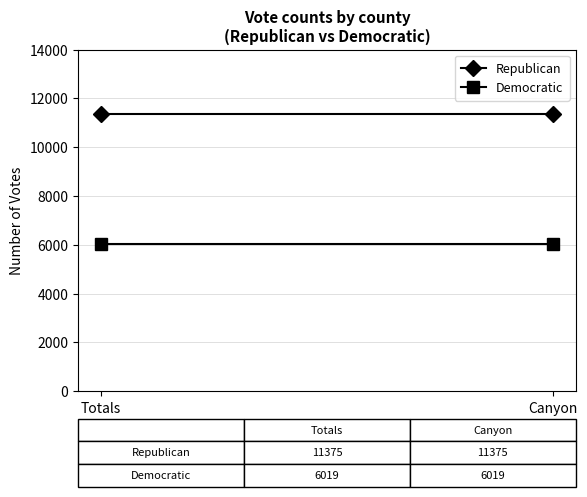

Which series has the largest total across all categories?

Republican